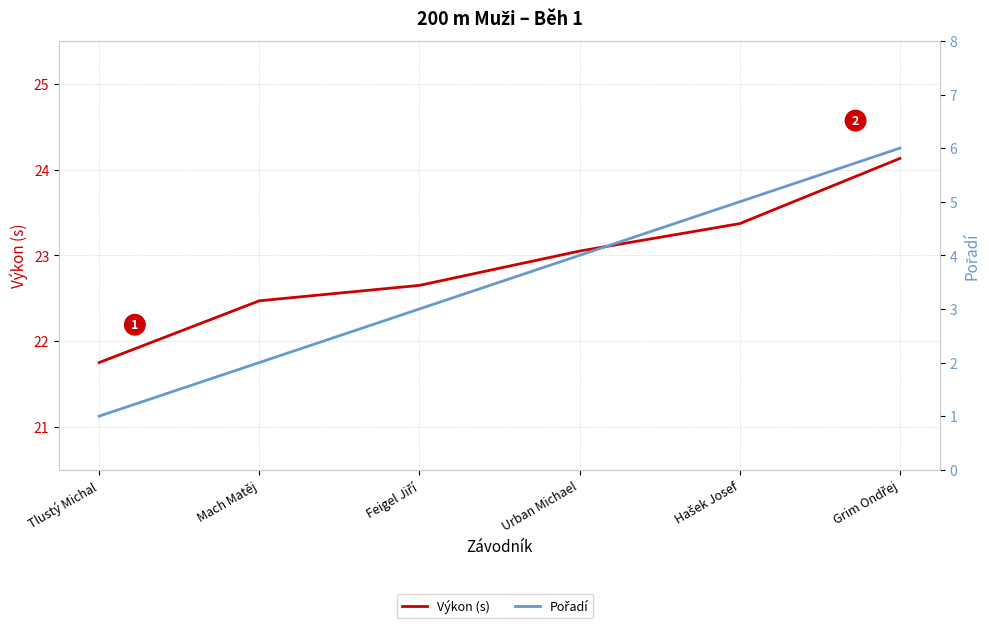

List the series in order of their peak value, highest first.

Výkon (s), Pořadí